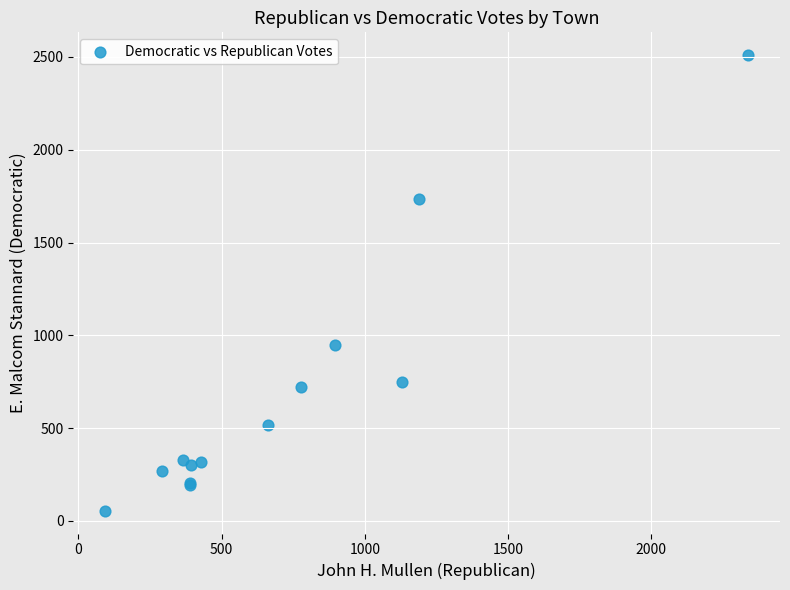

What Y value in the scatter plot is closest to 1282?

949